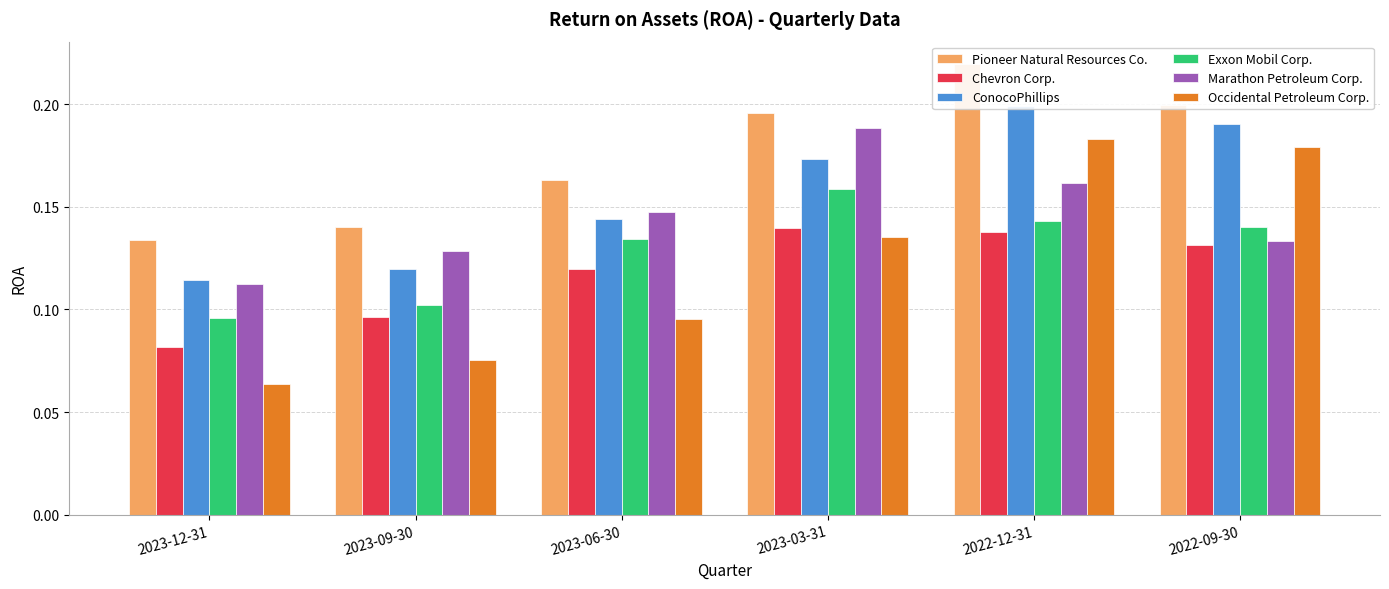

Rank the series by their maximum value, from lowest to highest.

Chevron Corp., Exxon Mobil Corp., Occidental Petroleum Corp., Marathon Petroleum Corp., ConocoPhillips, Pioneer Natural Resources Co.